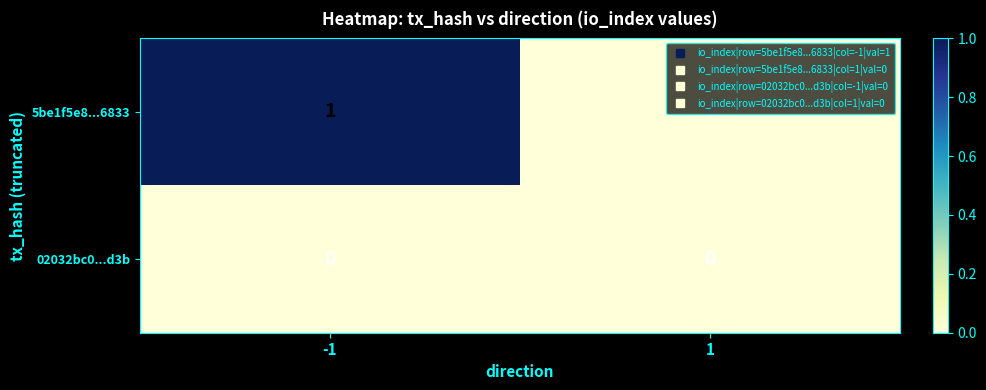

Is the value of 02032bc0...d3b at -1 greater than the value of 5be1f5e8...6833 at -1?

No